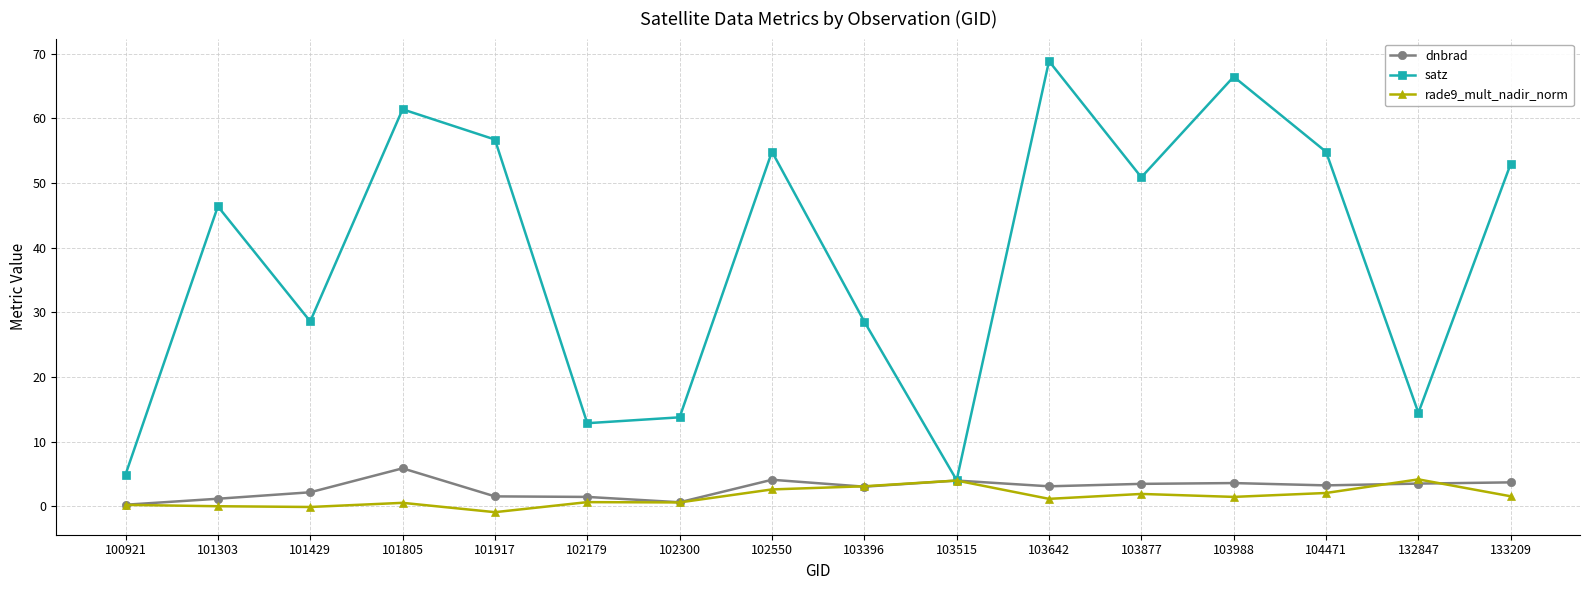

Which series has the largest range (max minus min)?

satz